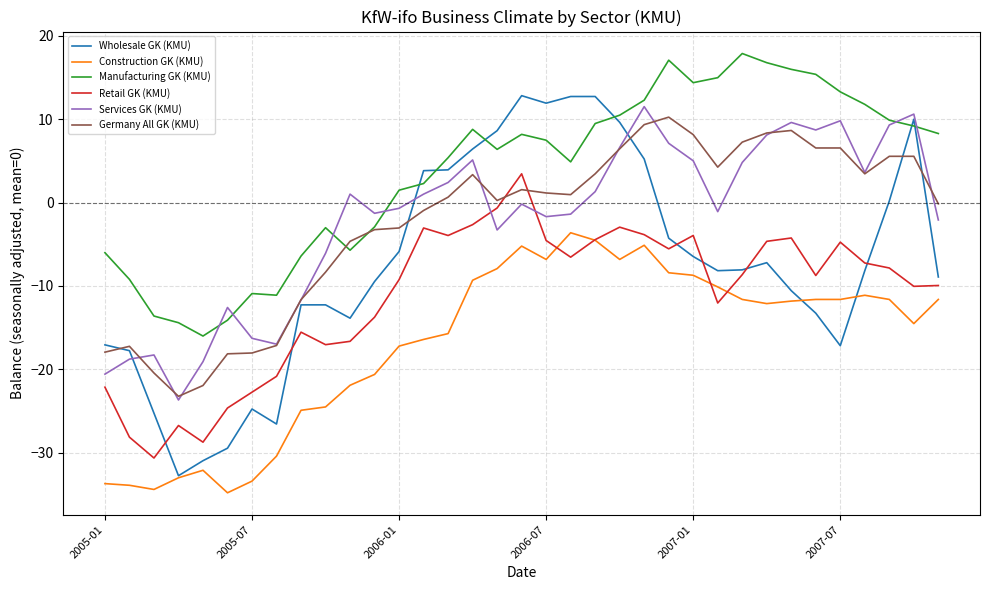

True or false: Construction GK (KMU) and Services GK (KMU) intersect in this chart.

False